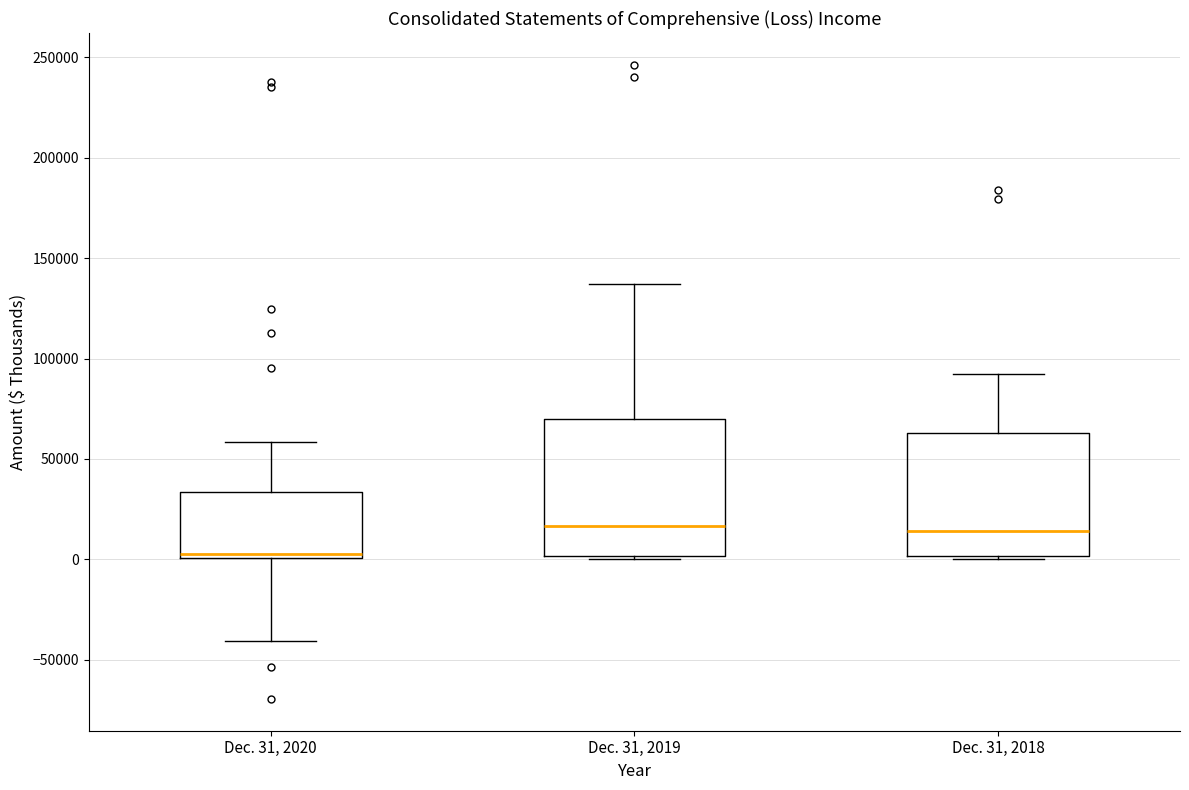

Which box is the tallest, from its lower edge to its upper edge?

Dec. 31, 2019